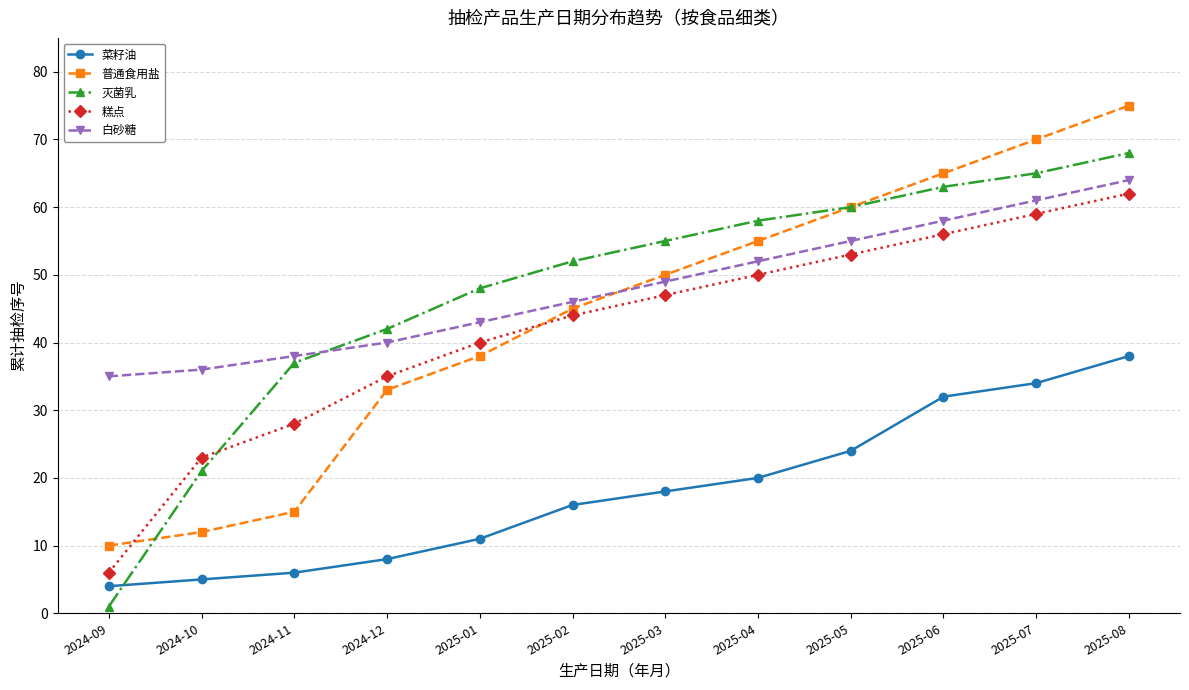

What is the sum of the 糕点 values at 2025-05 and 2025-08?

115